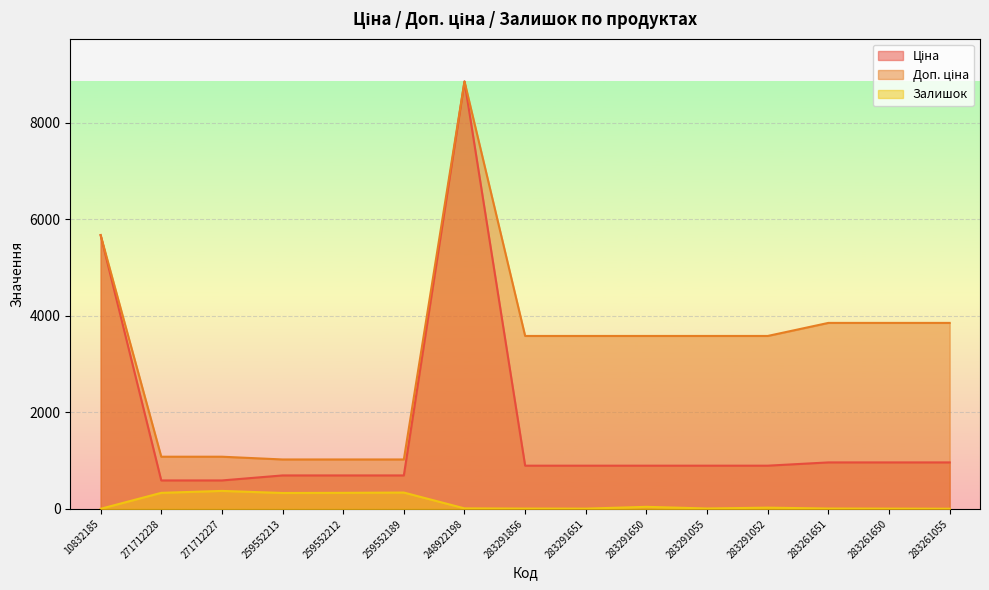

Which category has the lowest value in the Залишок series?

10832185